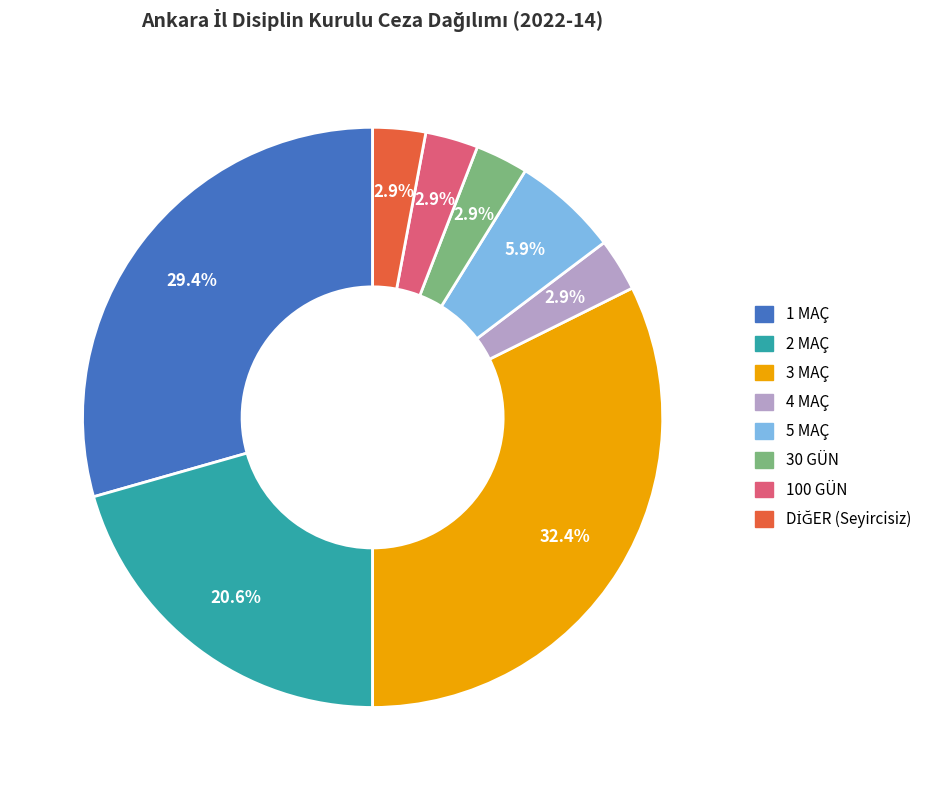

Is there a majority slice in this chart?

No